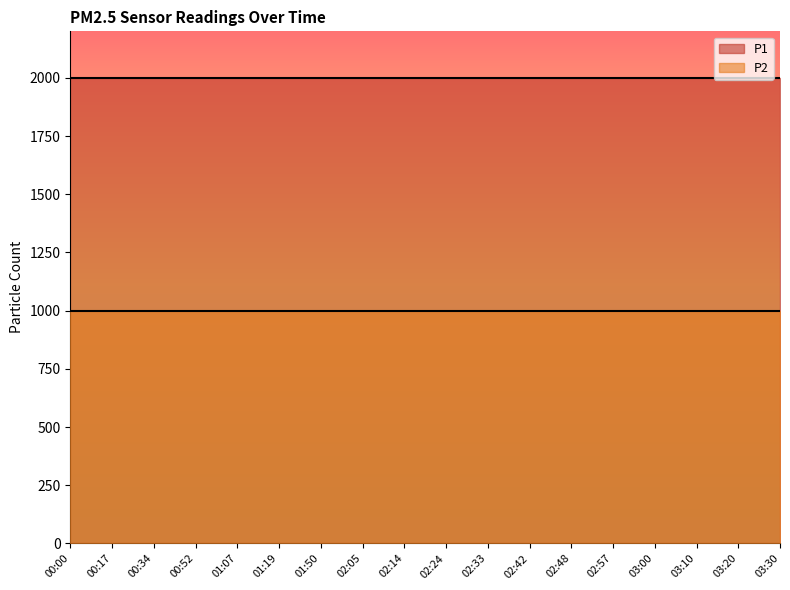

Is it true that P2 equals 999.9 at 01:19?

True